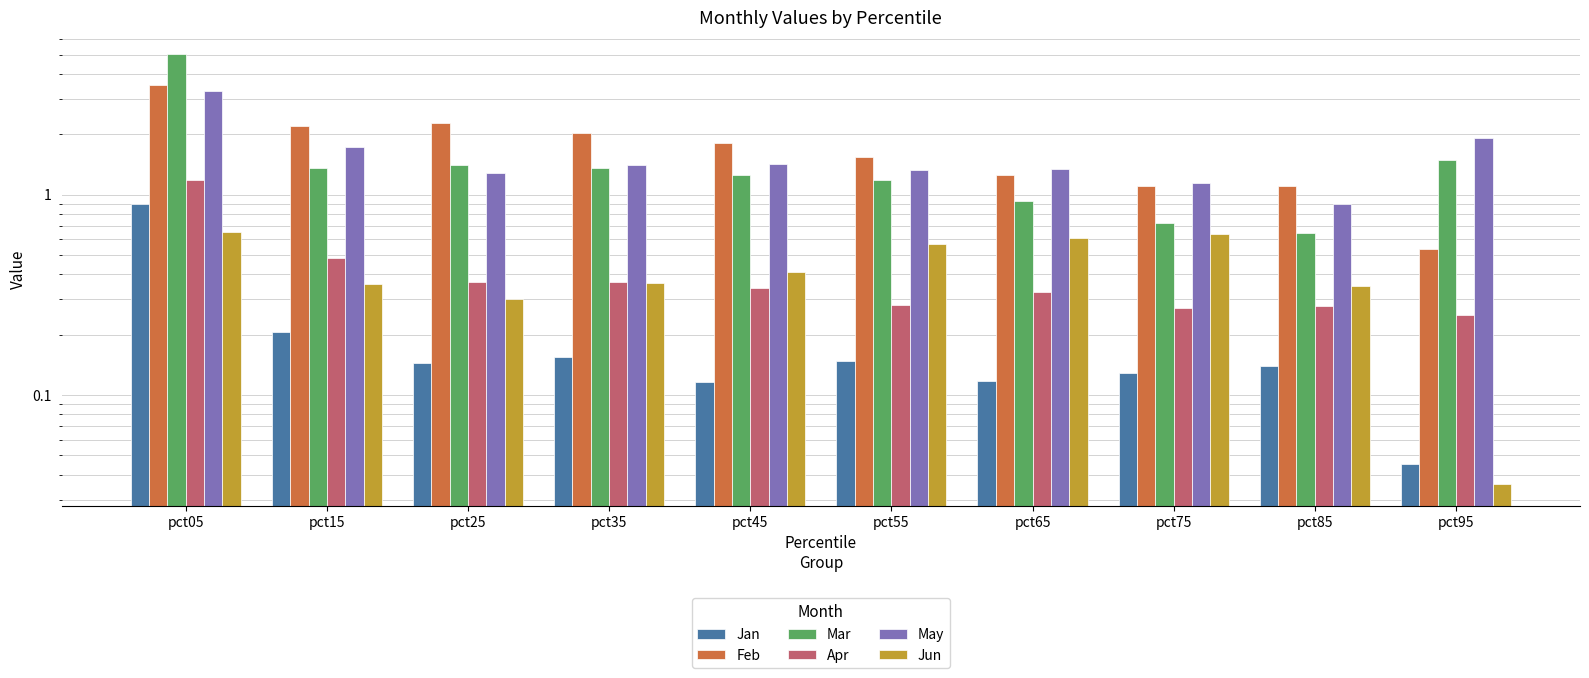

Reading right to left, what are all the values shown in this chart?

Jan: pct95=0.0	pct85=0.1	pct75=0.1	pct65=0.1	pct55=0.1	pct45=0.1	pct35=0.2	pct25=0.1	pct15=0.2	pct05=0.9
Feb: pct95=0.5	pct85=1.1	pct75=1.1	pct65=1.2	pct55=1.5	pct45=1.8	pct35=2.0	pct25=2.3	pct15=2.2	pct05=3.5
Mar: pct95=1.5	pct85=0.6	pct75=0.7	pct65=0.9	pct55=1.2	pct45=1.3	pct35=1.4	pct25=1.4	pct15=1.4	pct05=5.1
Apr: pct95=0.3	pct85=0.3	pct75=0.3	pct65=0.3	pct55=0.3	pct45=0.3	pct35=0.4	pct25=0.4	pct15=0.5	pct05=1.2
May: pct95=1.9	pct85=0.9	pct75=1.1	pct65=1.3	pct55=1.3	pct45=1.4	pct35=1.4	pct25=1.3	pct15=1.7	pct05=3.3
Jun: pct95=0.0	pct85=0.4	pct75=0.6	pct65=0.6	pct55=0.6	pct45=0.4	pct35=0.4	pct25=0.3	pct15=0.4	pct05=0.7